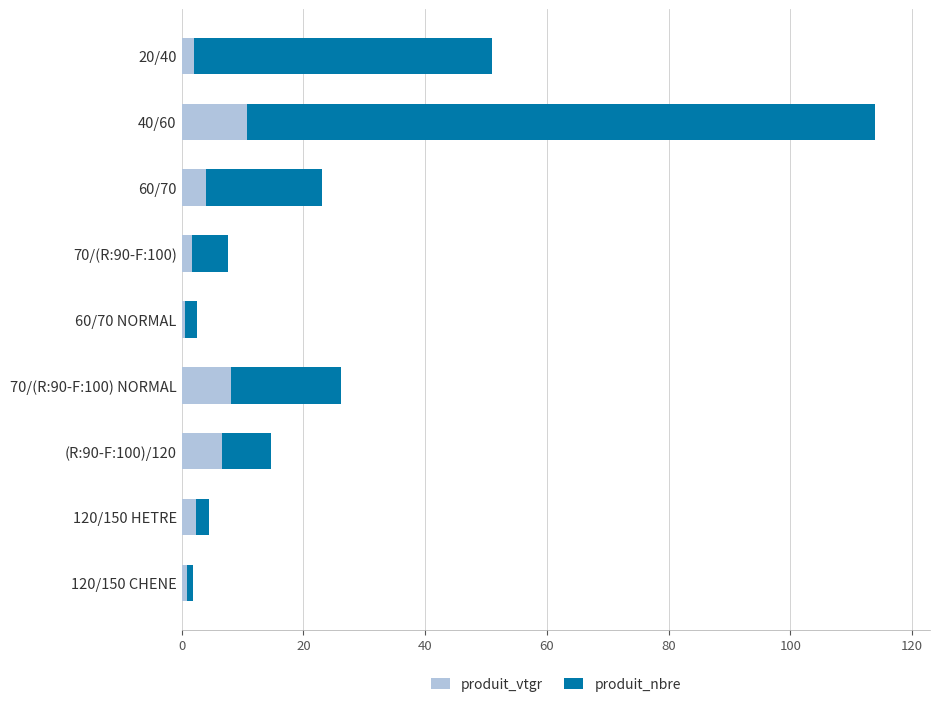

What is the difference between the maximum and minimum values in the produit_vtgr series?

10.3